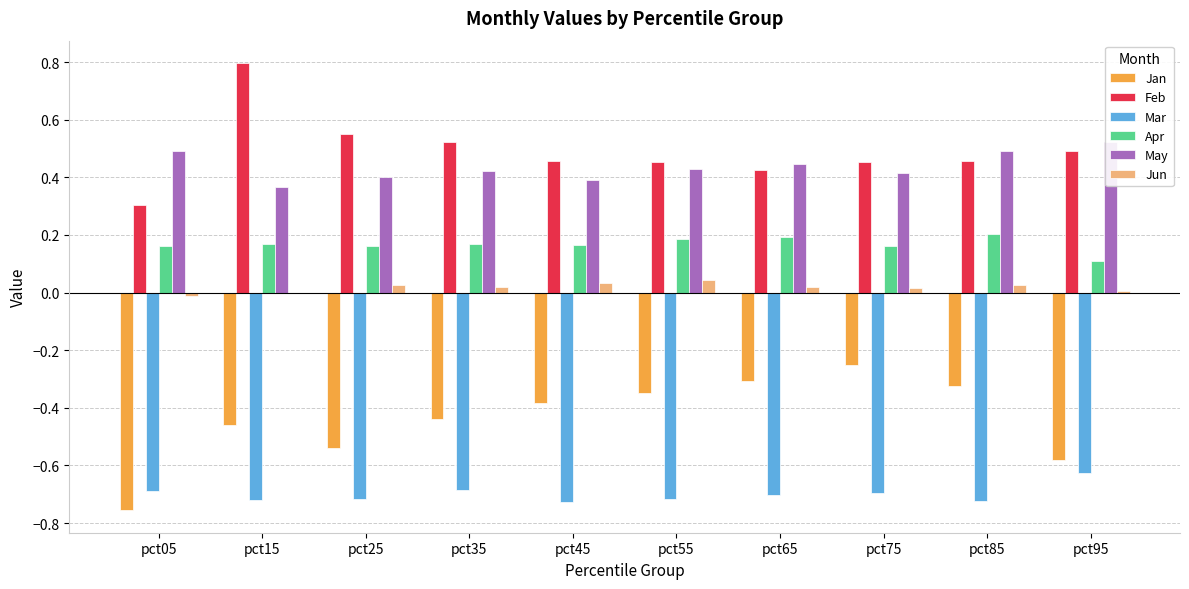

Count the number of data series in this chart.

6